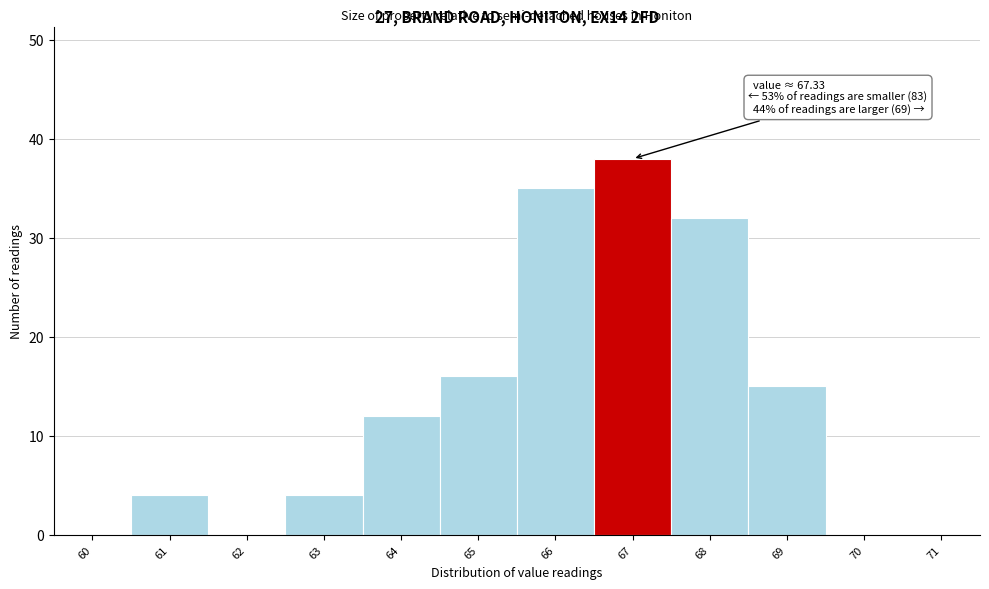

Reading right to left, list all the values displayed in this chart.

71=0	70=0	69=15	68=32	67=38	66=35	65=16	64=12	63=4	62=0	61=4	60=0